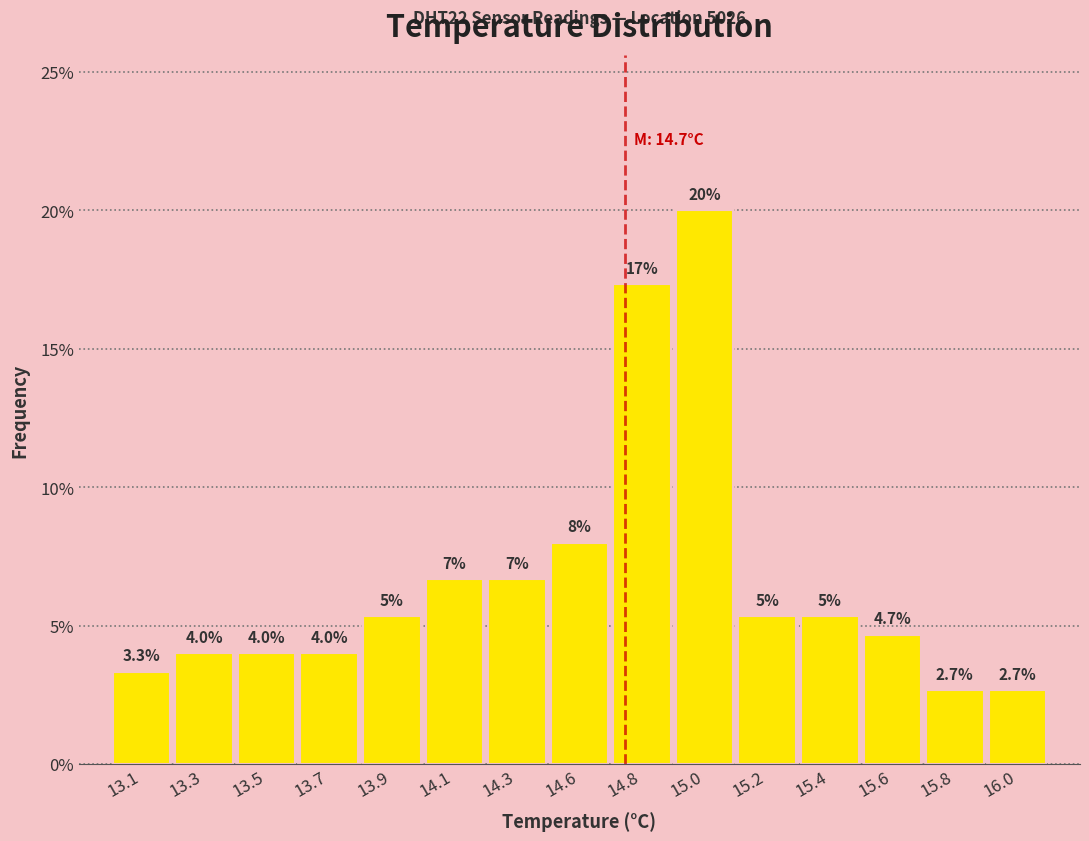

Where is the data nearest to the value 11?

14.6